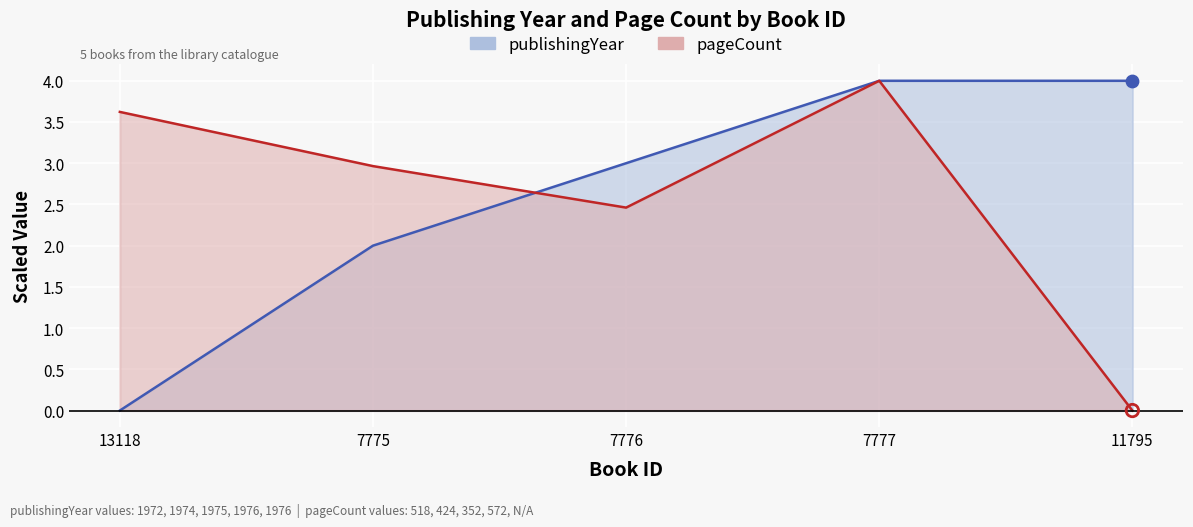

At which category is the sum across all series the highest?

7777